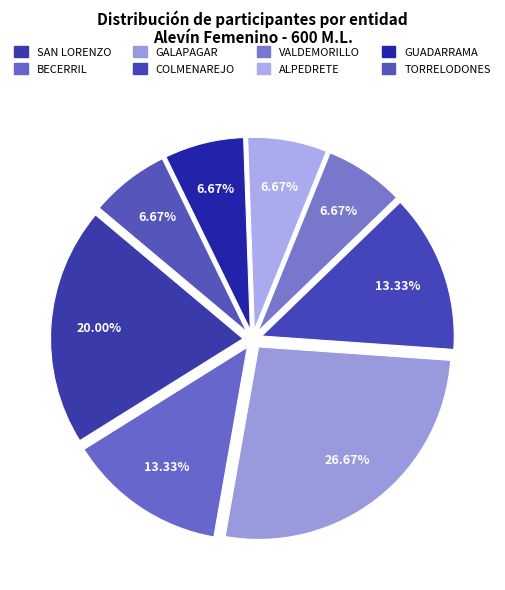

Which slice is the smallest?

VALDEMORILLO